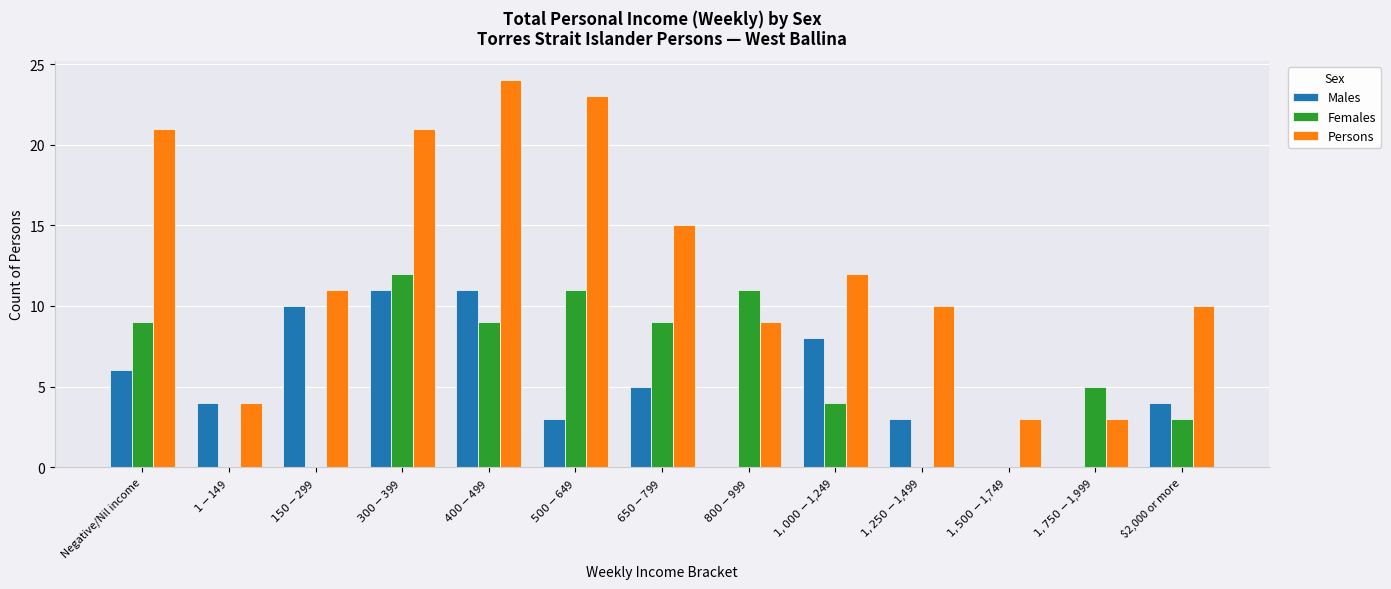

The value of Persons at $2,000 or more is 10. True or false?

True